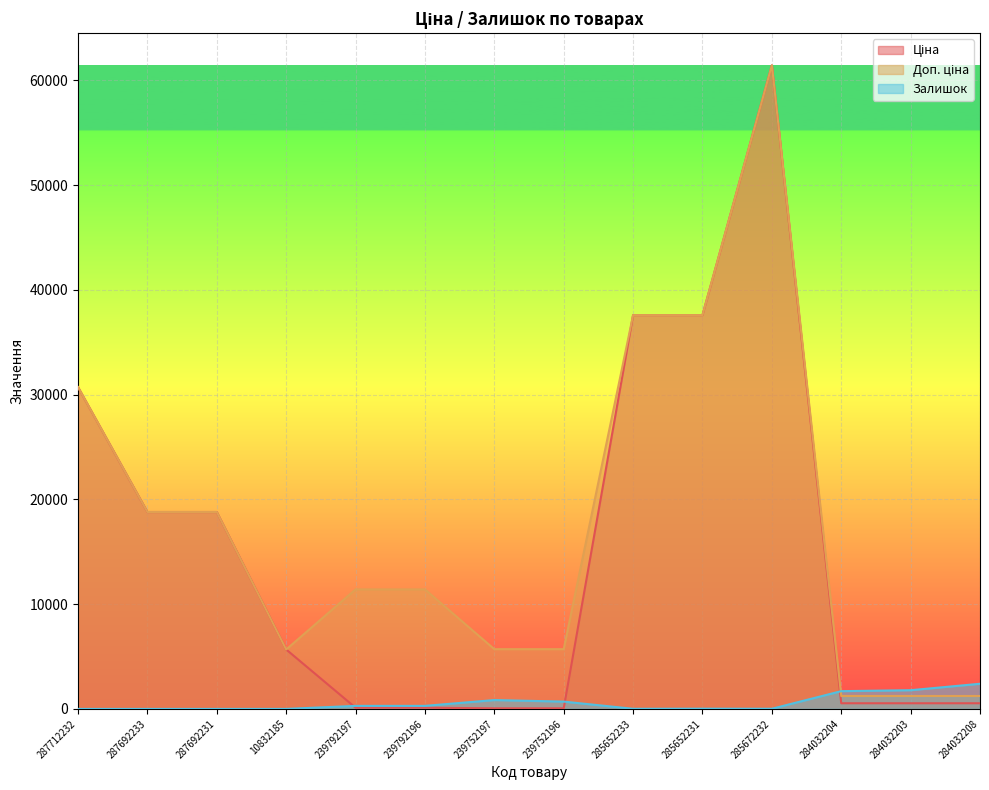

How many series are shown in this chart?

3